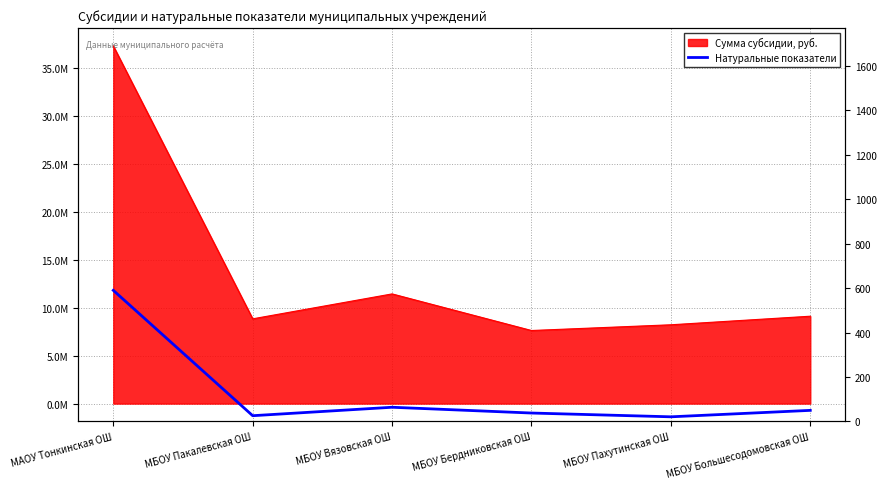

What is the label of the 3rd point from the left?

МБОУ Вязовская ОШ